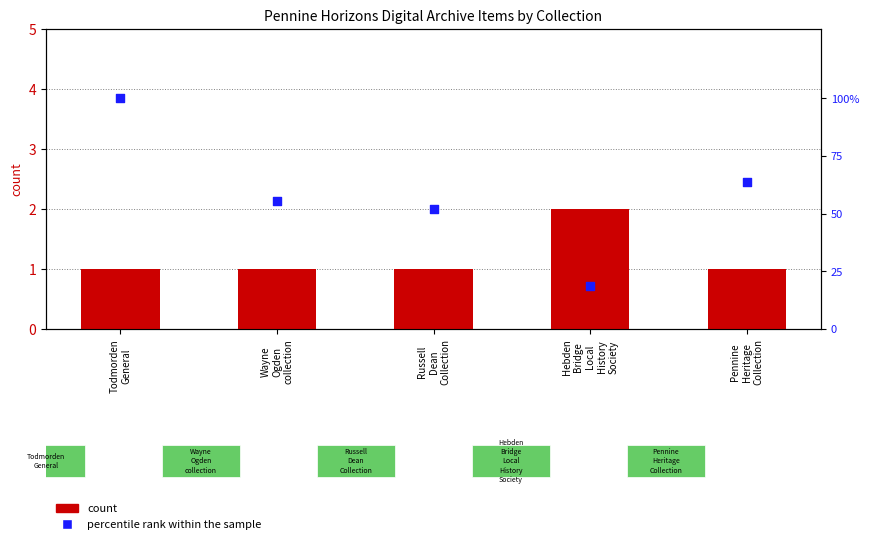

Which series reaches the maximum Y coordinate?

percentile rank within the sample